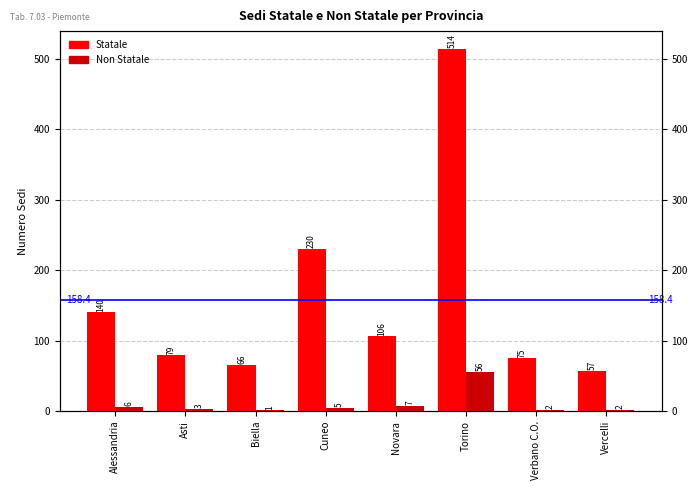

Which series has the widest spread of values?

Statale